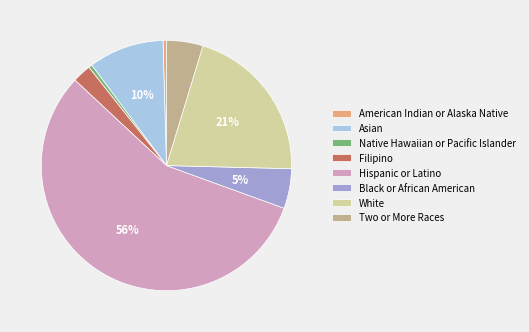

True or false: American Indian or Alaska Native accounts for 14% of the total.

False